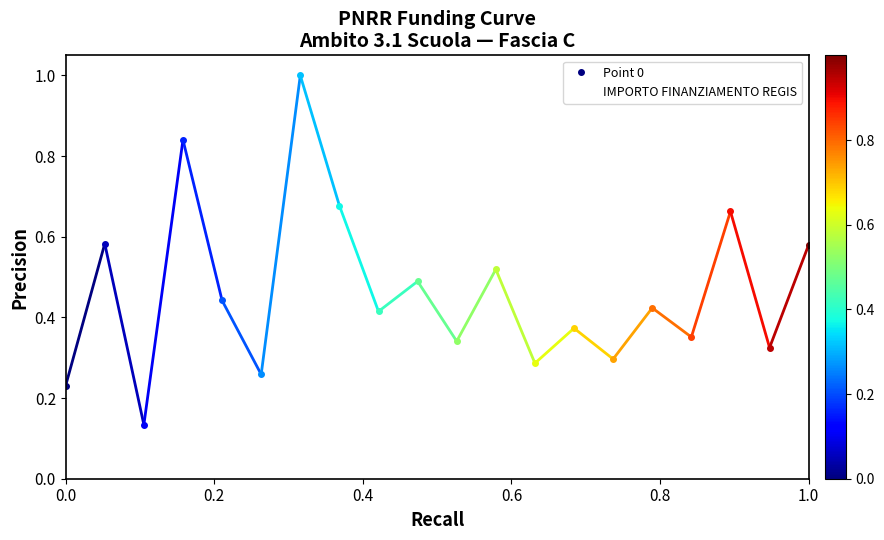

Is it true that the value at 1.0 is 0.6?

True